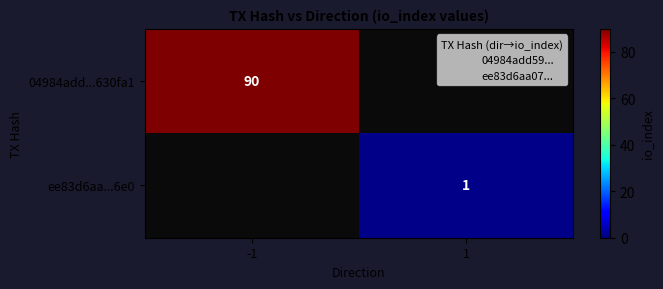

At which category does the chart reach its peak across all series?

-1